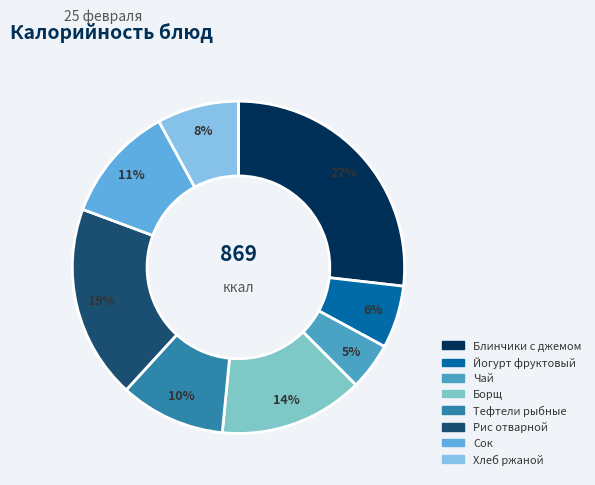

Which slice is the largest?

Блинчики с джемом